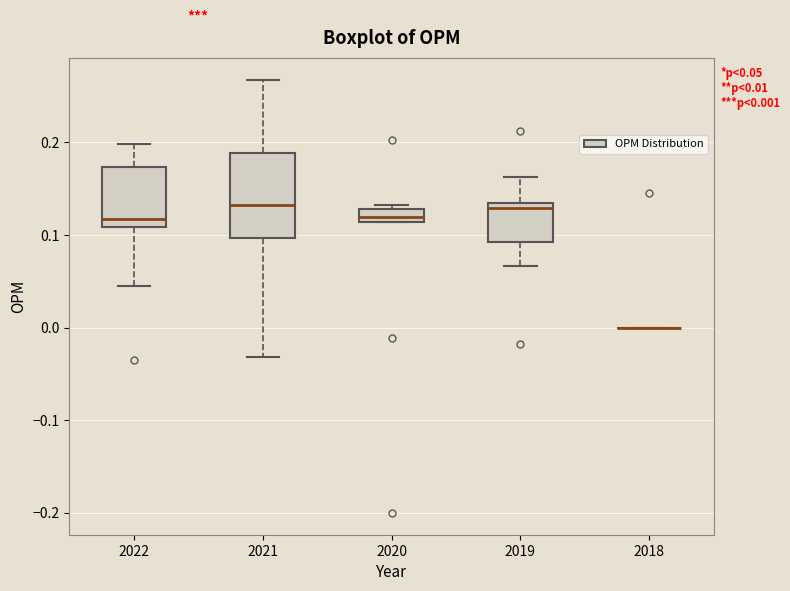

Which box is the tallest, from its lower edge to its upper edge?

2021